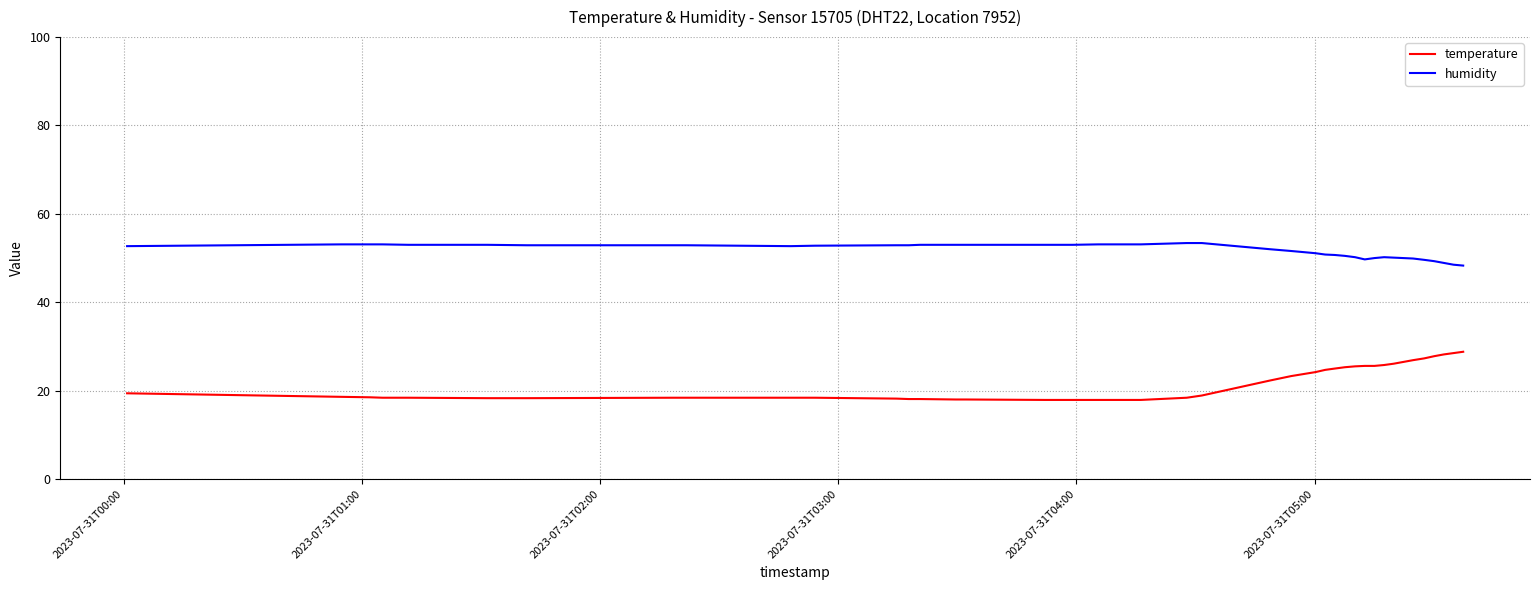

What is the maximum value for temperature?

28.8